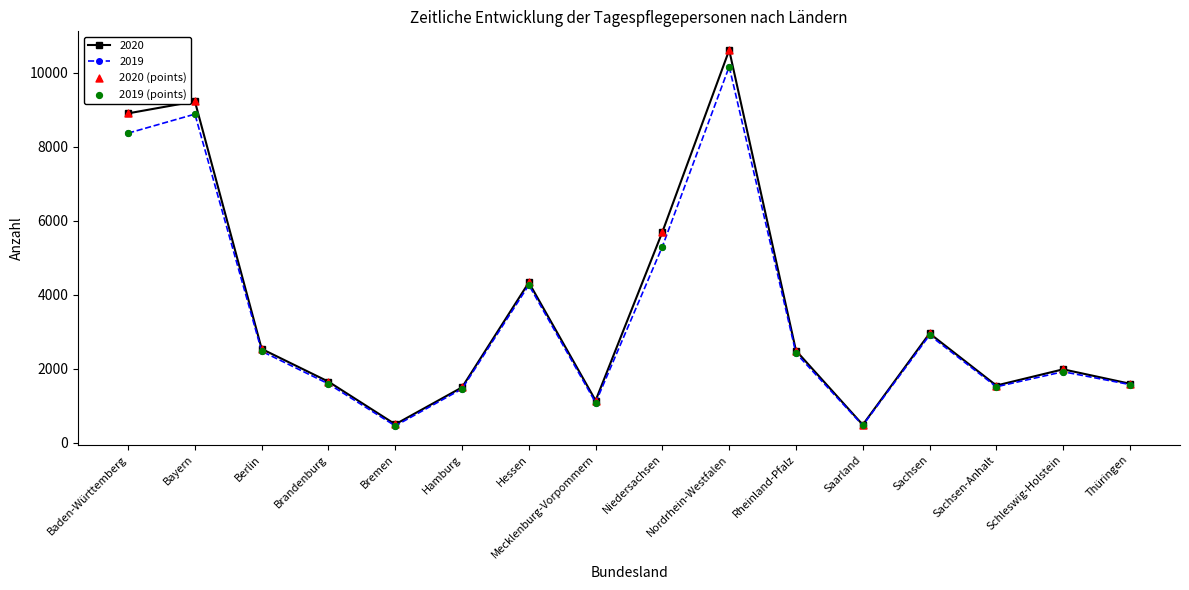

Which series has the largest range (max minus min)?

2020